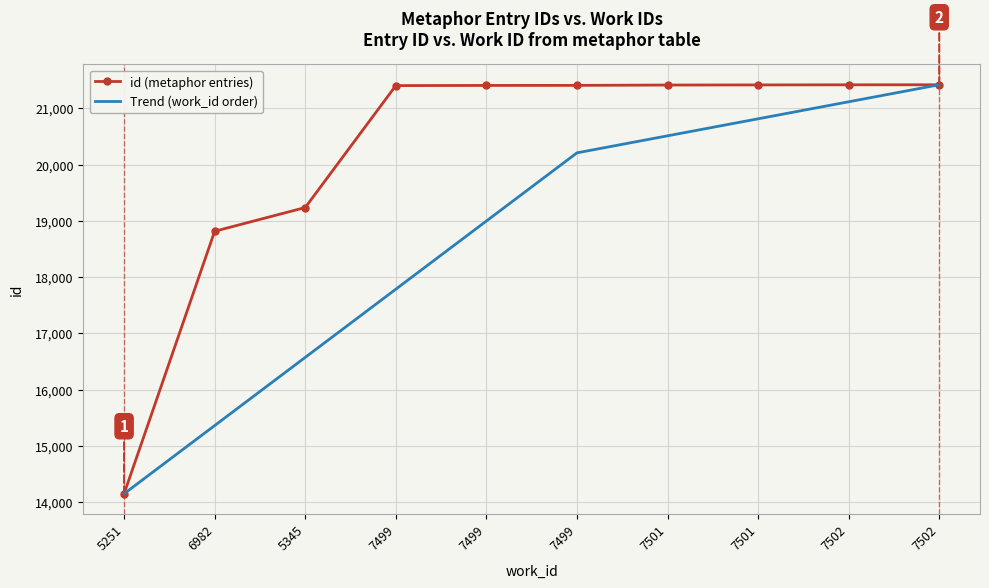

Count the number of categories in the chart.

10